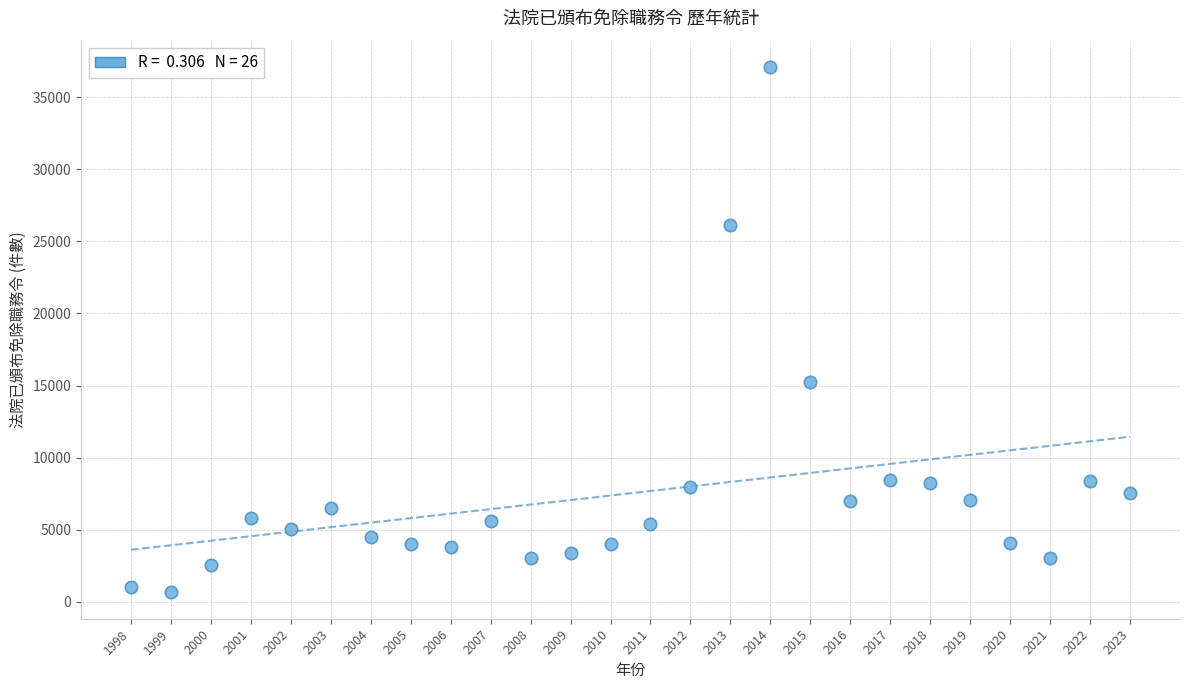

What Y value in the scatter plot is closest to 18872?

15276